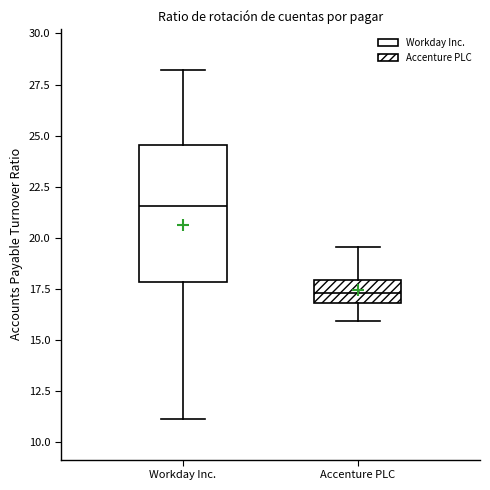

Reading left to right, read every box against the y-axis: the position of its median line, the range the box covers, and the ends of its whiskers. The values are not printed on the chart, so give them approximately, as read against the axis.

Workday Inc.: median 21.5, box 18.0 to 24.5, whiskers 11.0 to 28.0
Accenture PLC: median 17.5, box 17.0 to 18.0, whiskers 16.0 to 19.5